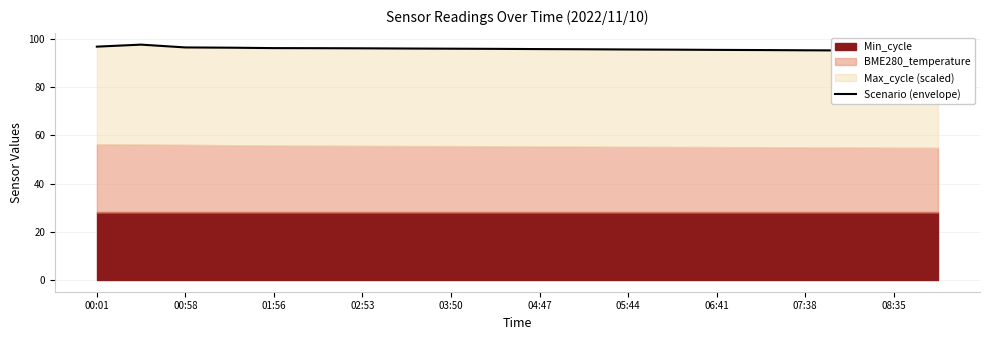

Reading left to right, list all the values displayed in this chart.

96.8	97.6	96.4	96.3	96.2	96.1	96.1	96.0	95.9	95.8	95.7	95.7	95.6	95.5	95.4	95.3	95.2	95.2	95.1	95.0